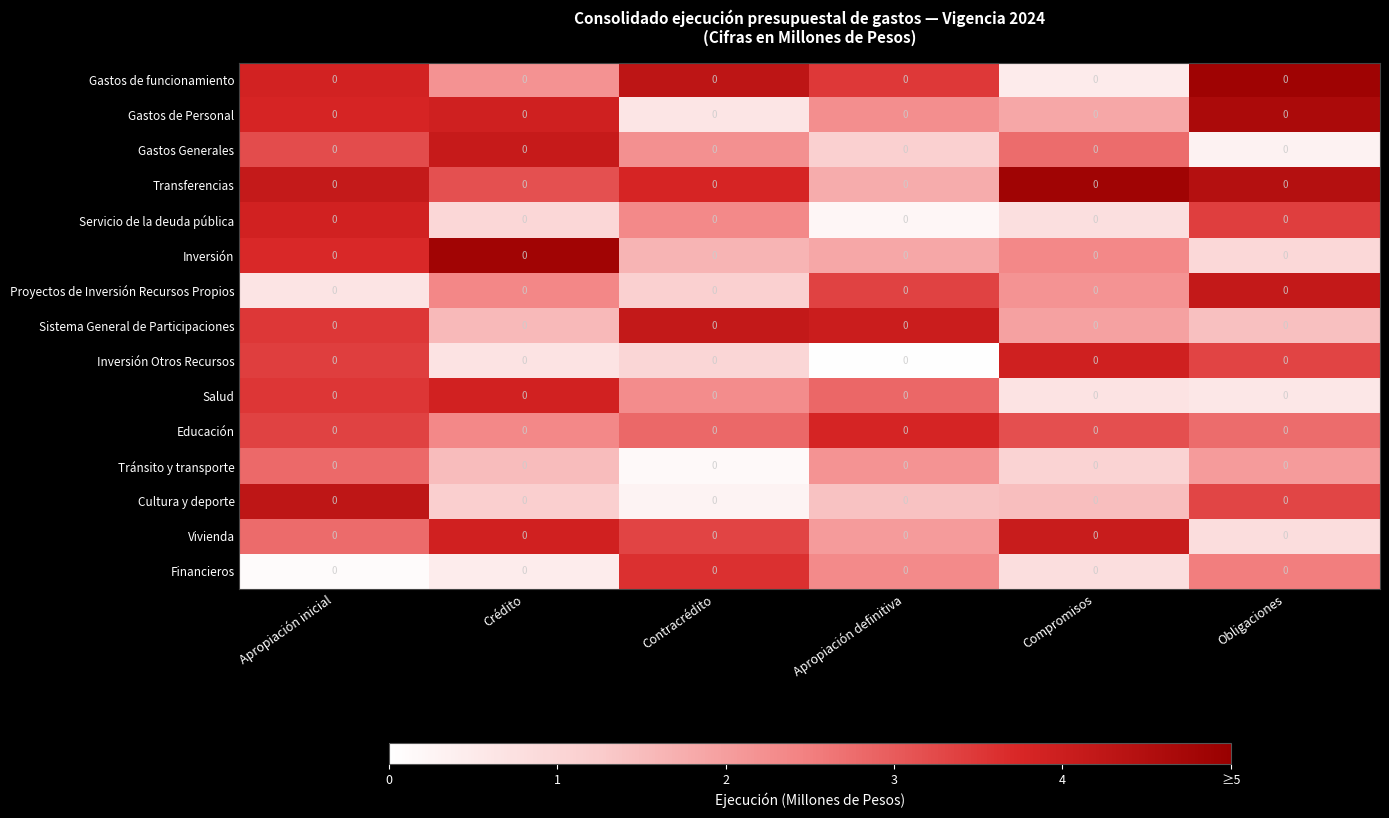

The value of Sistema General de Participaciones at Apropiación inicial is 3.5. True or false?

True